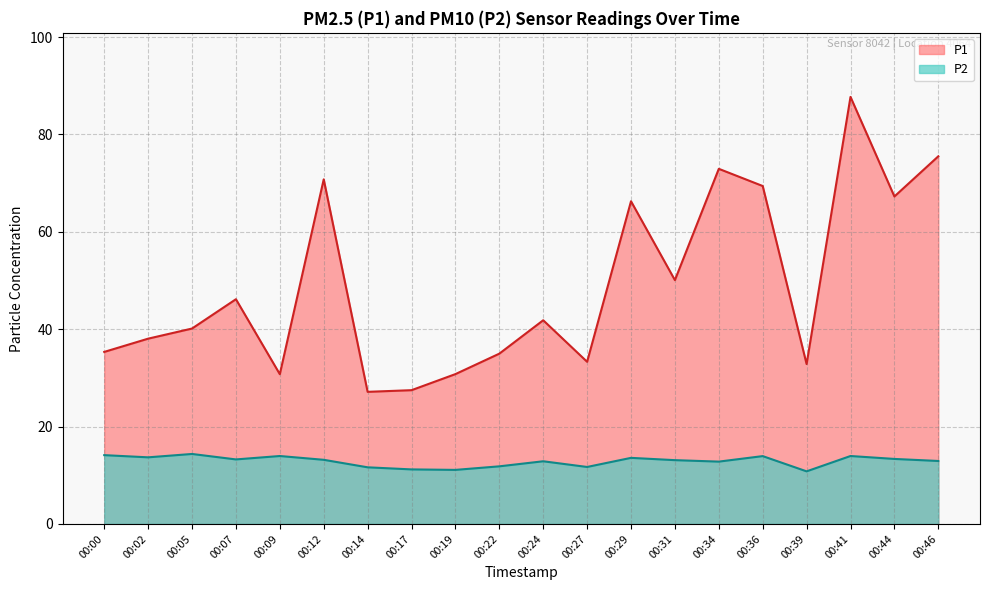

At how many categories does at least one series exceed 75?

2